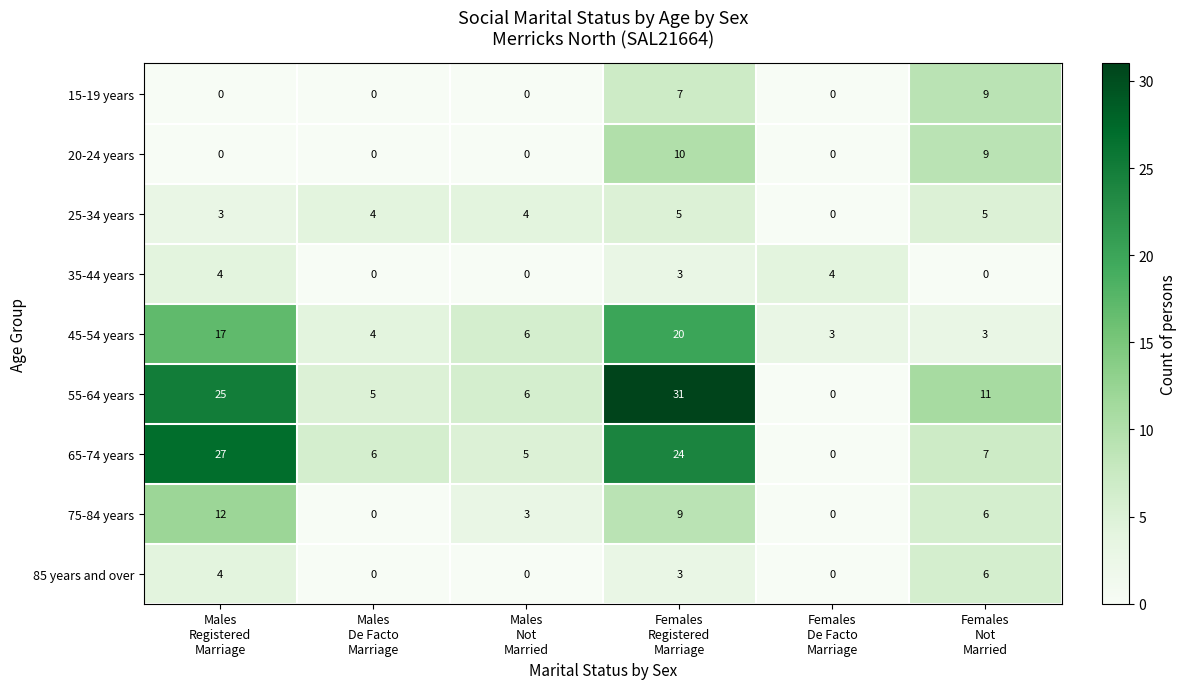

How many 20-24 years values are between 0 and 9?

5